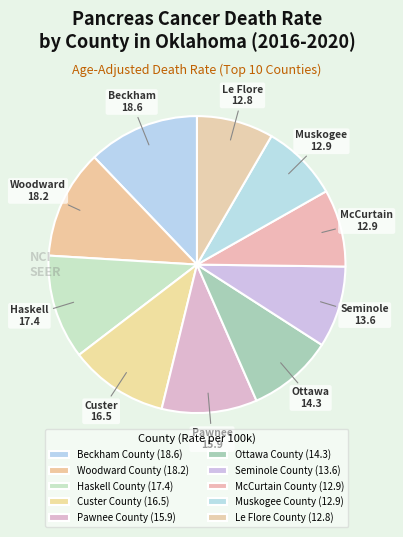

The Seminole County slice represents 9% of the pie. True or false?

True